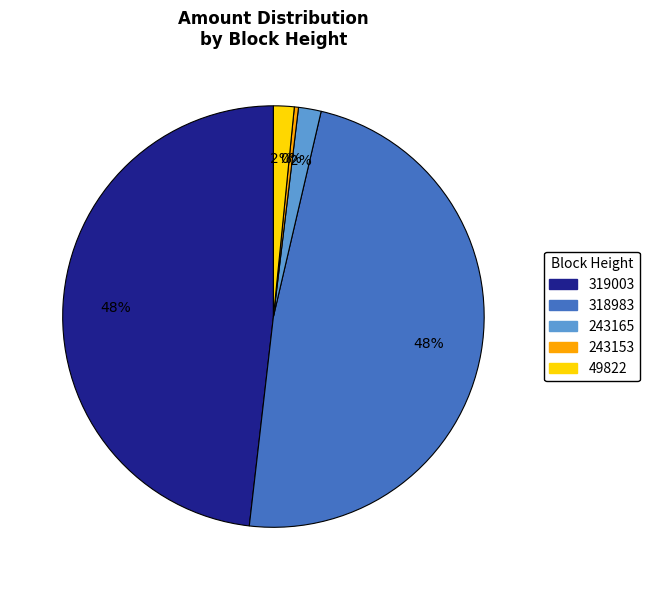

True or false: 243153 accounts for 47% of the total.

False